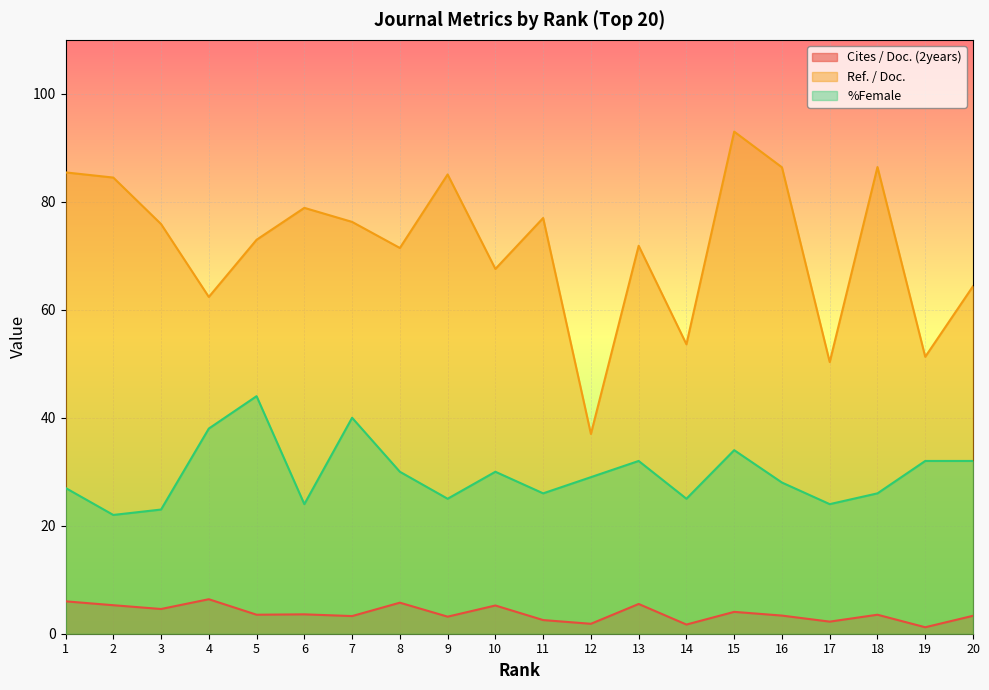

What are all the series names shown in the legend?

Cites / Doc. (2years), Ref. / Doc., %Female